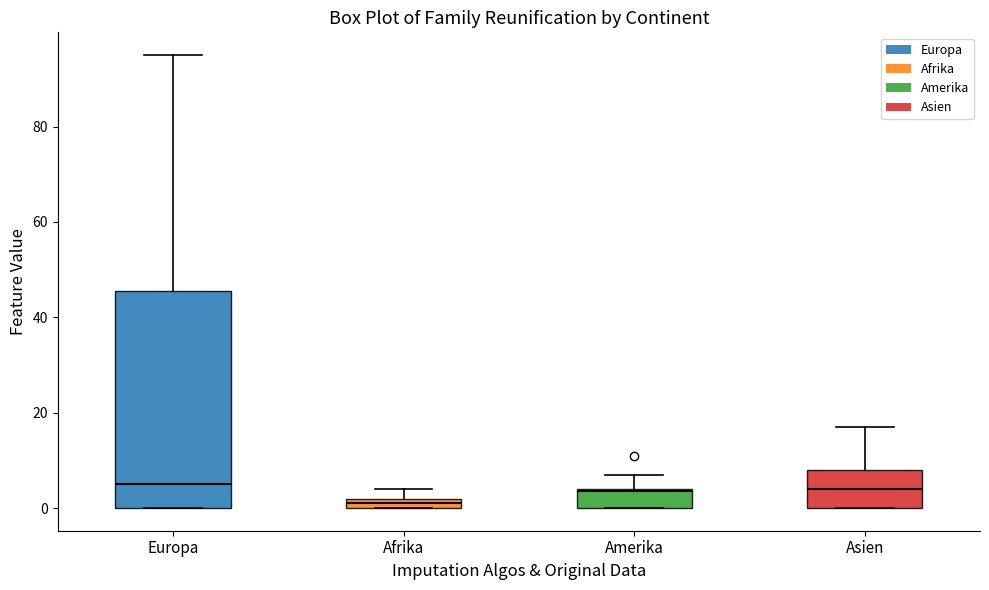

Comparing the boxes themselves (not the whiskers), which one is the tallest?

Europa